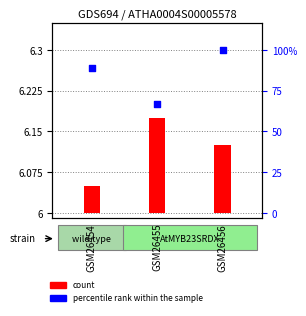

At how many categories does at least one series exceed 5?

2